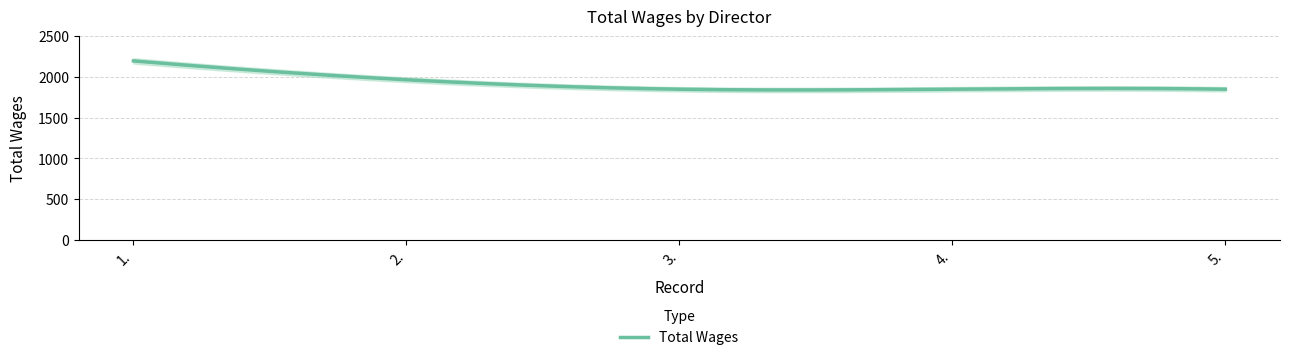

What is the maximum value shown in the chart?

2195